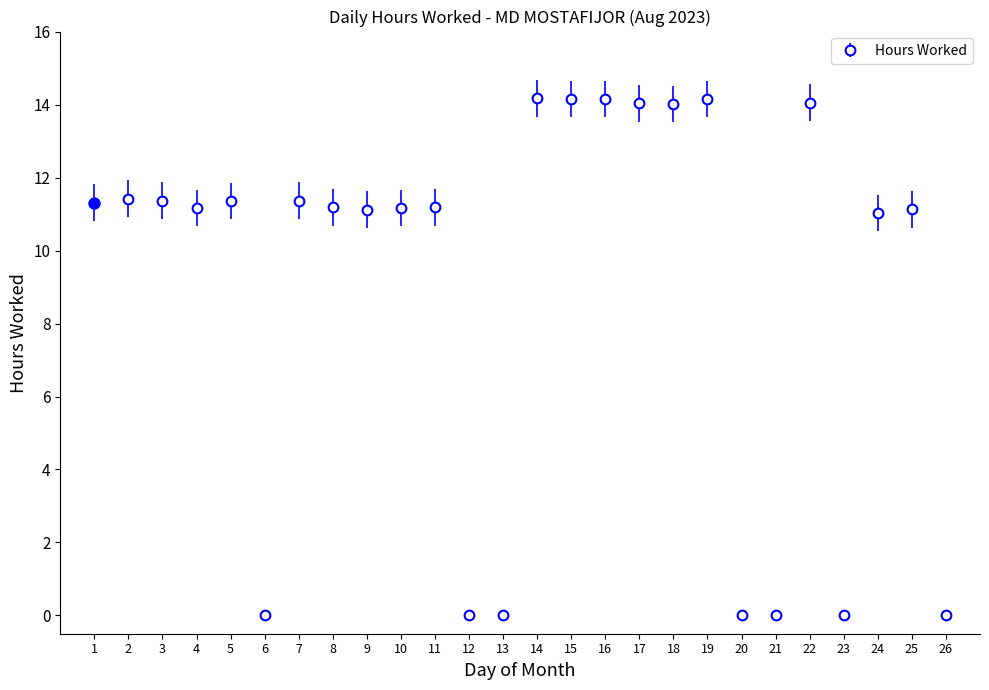

What is the change in value from 9 to 22?

+2.9